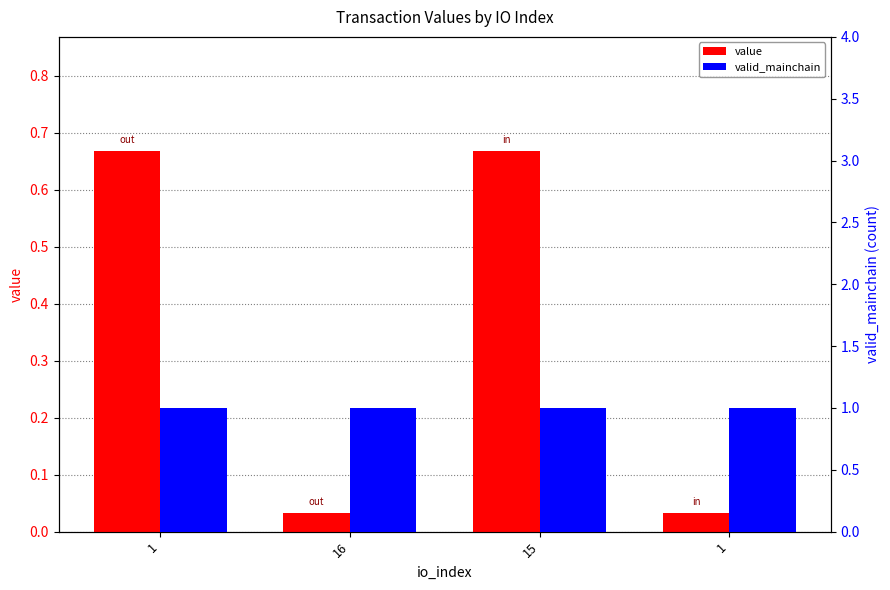

Reading left to right, transcribe all the data shown in this chart.

value: 0.7	0.0	0.7	0.0
valid_mainchain: 1.0	1.0	1.0	1.0